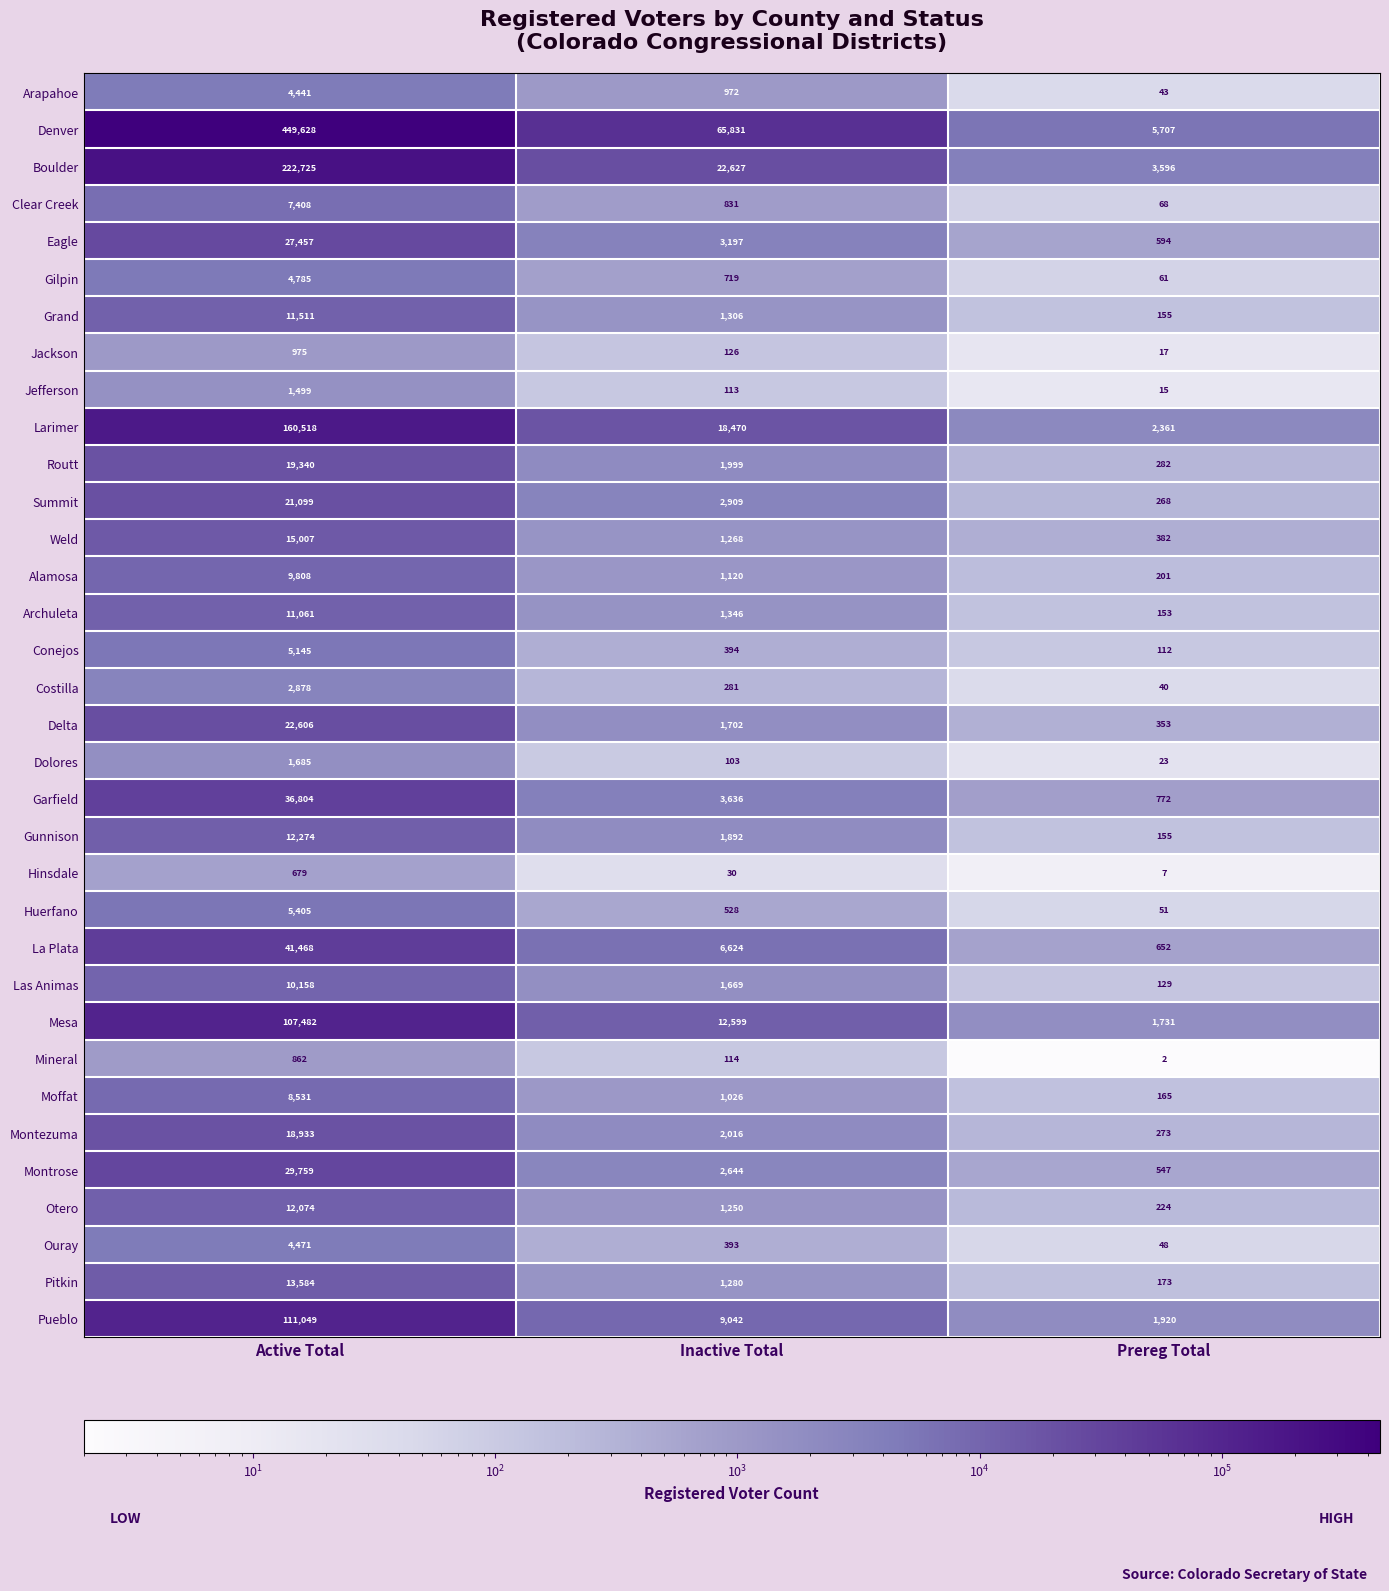

Where does the Otero series first go above 1250?

Active Total